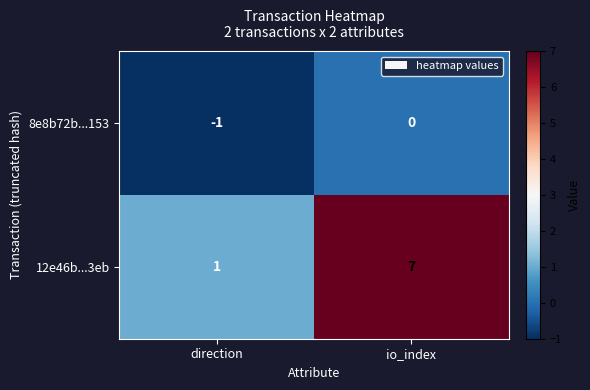

Which series has the largest range (max minus min)?

12e46b...3eb